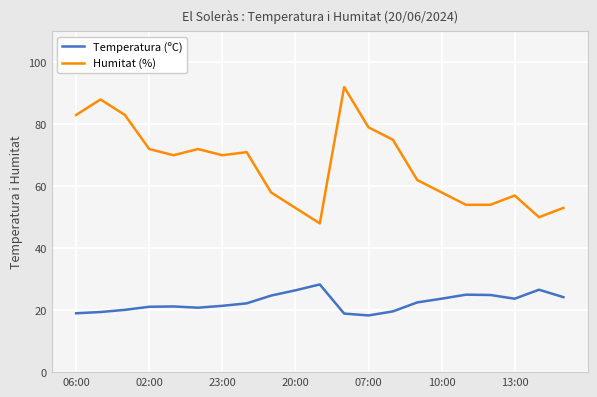

What is the maximum value shown in the chart?

92.0